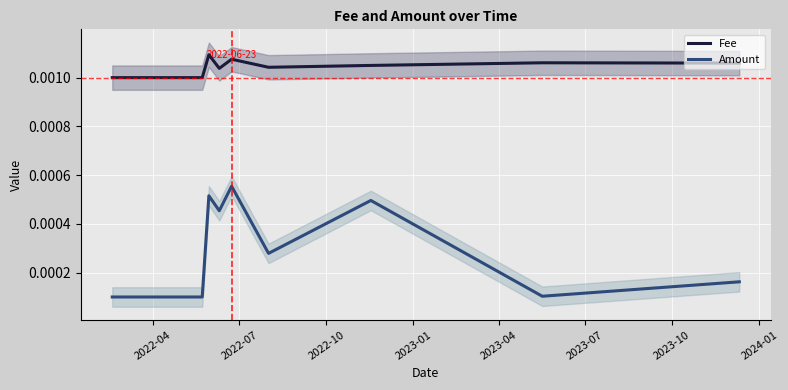

True or false: Fee and Amount intersect in this chart.

False